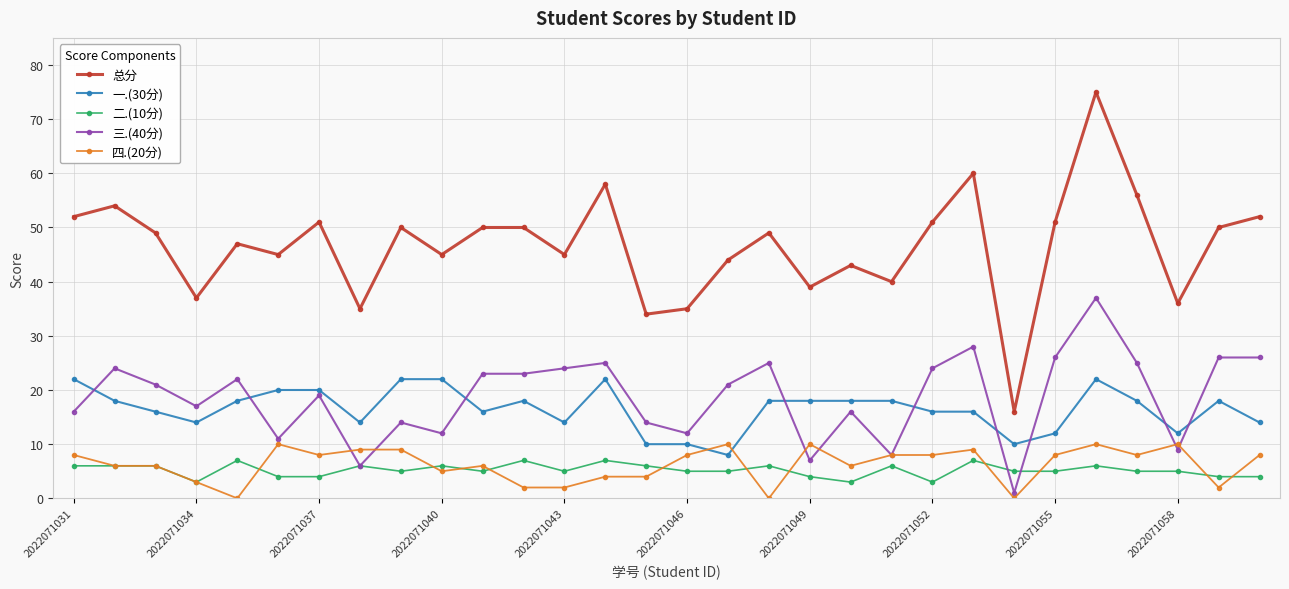

Is this an area chart (filled region under the line)?

No